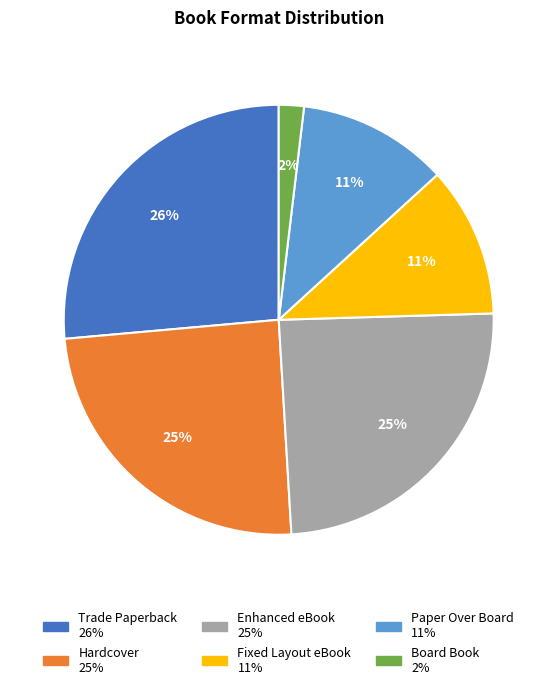

What is the smallest slice in the pie chart?

Board Book